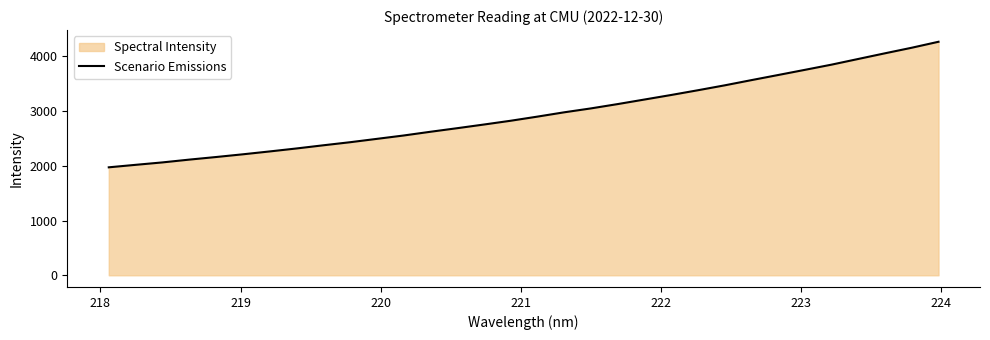

What is the maximum value shown in the chart?

4263.7